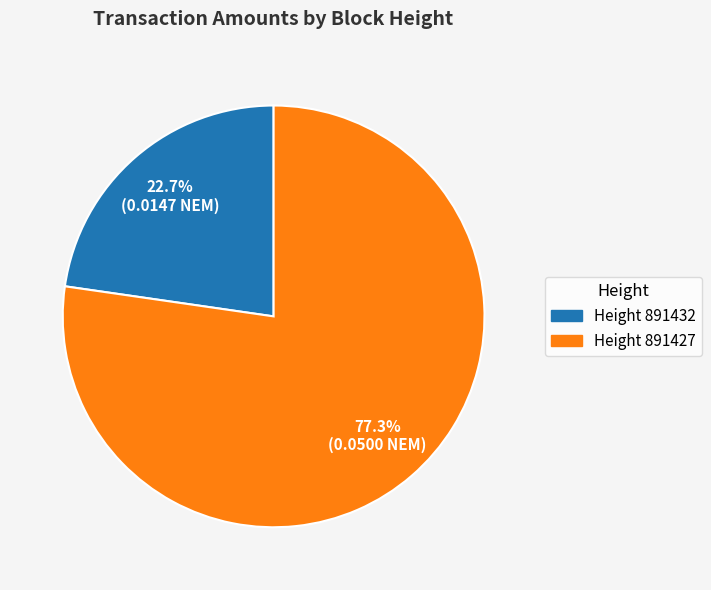

Which category has the smallest portion of the pie?

Height 891432